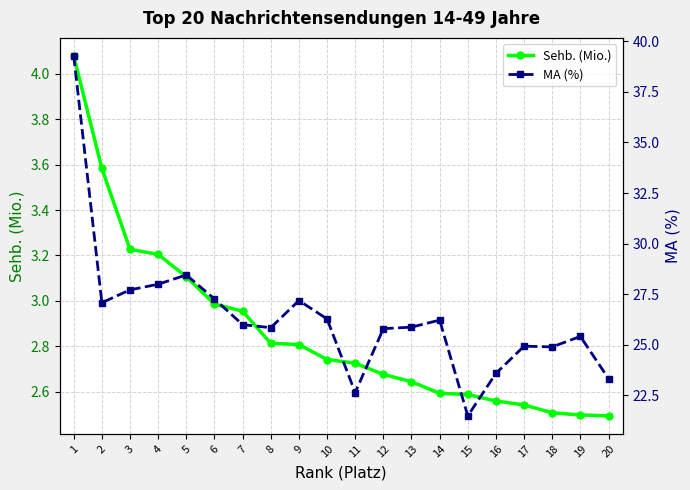

How many interior local valleys does the MA (%) series have?

5